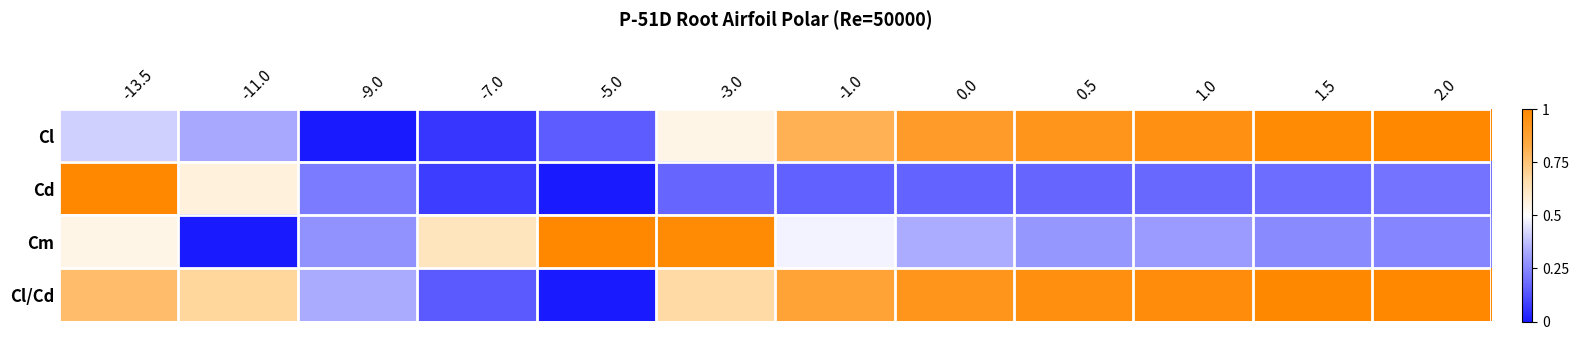

What is the average value of the Cm series?

0.4